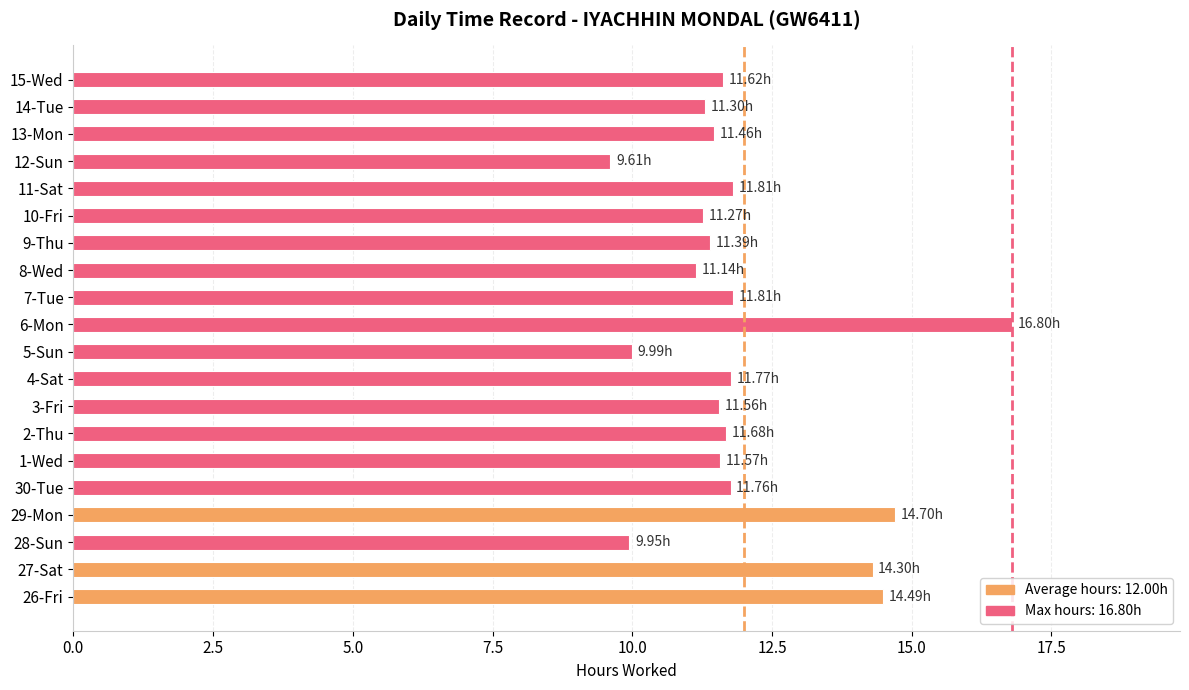

How many data points are less than 11?

3